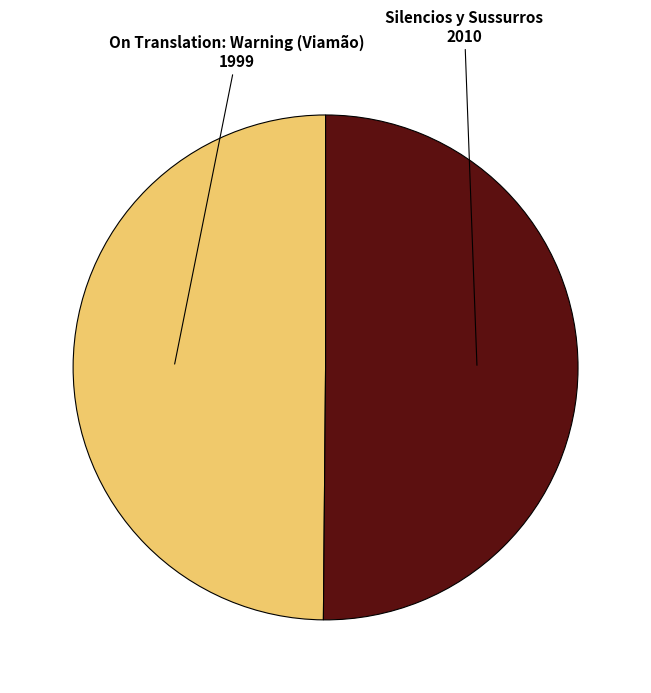

True or false: On Translation: Warning (Viamão) accounts for 50% of the total.

True